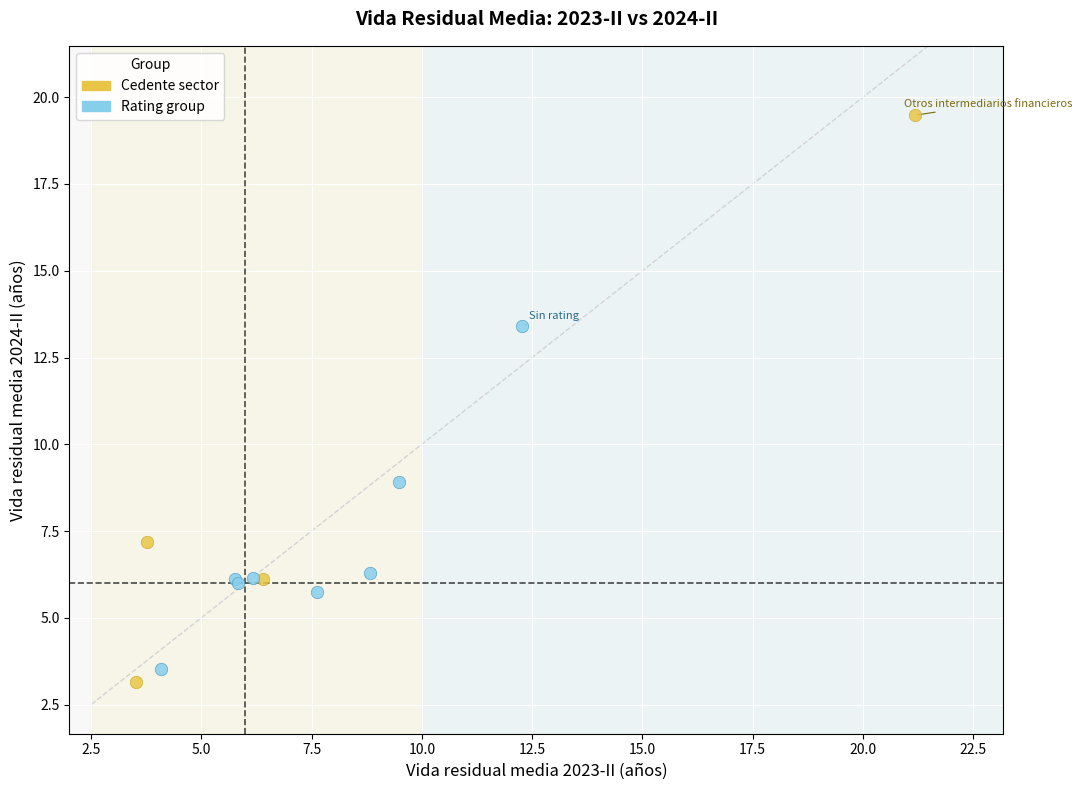

What are all the series names shown in the legend?

Cedente sector, Rating group